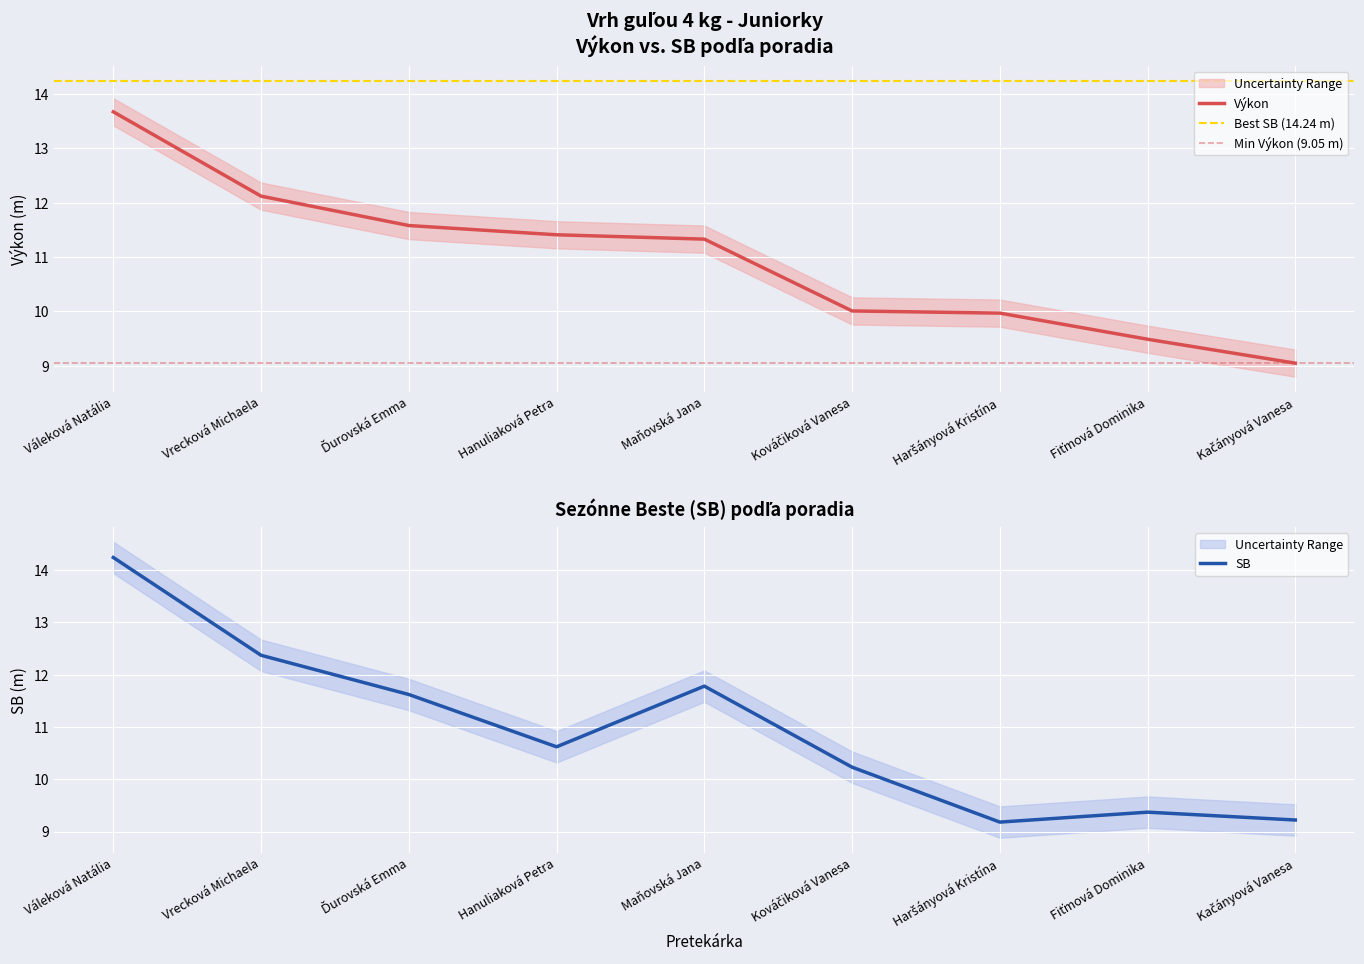

What is the label of the 6th point from the right?

Hanuliaková Petra